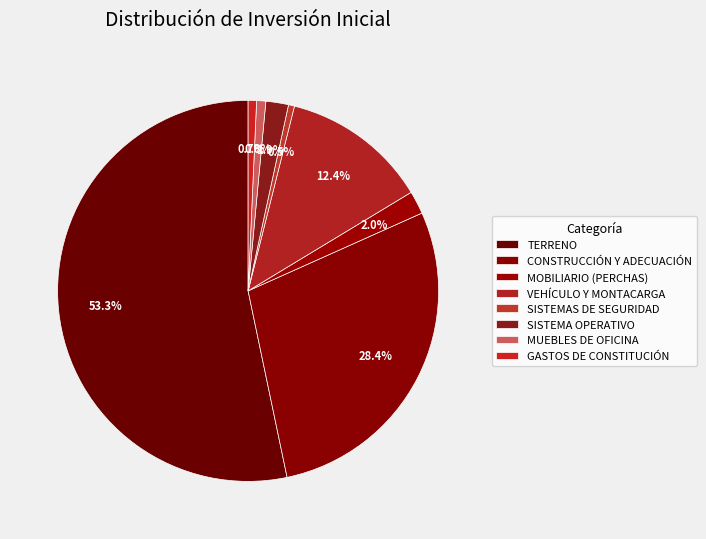

To the nearest percent, what is the average slice percentage?

12%